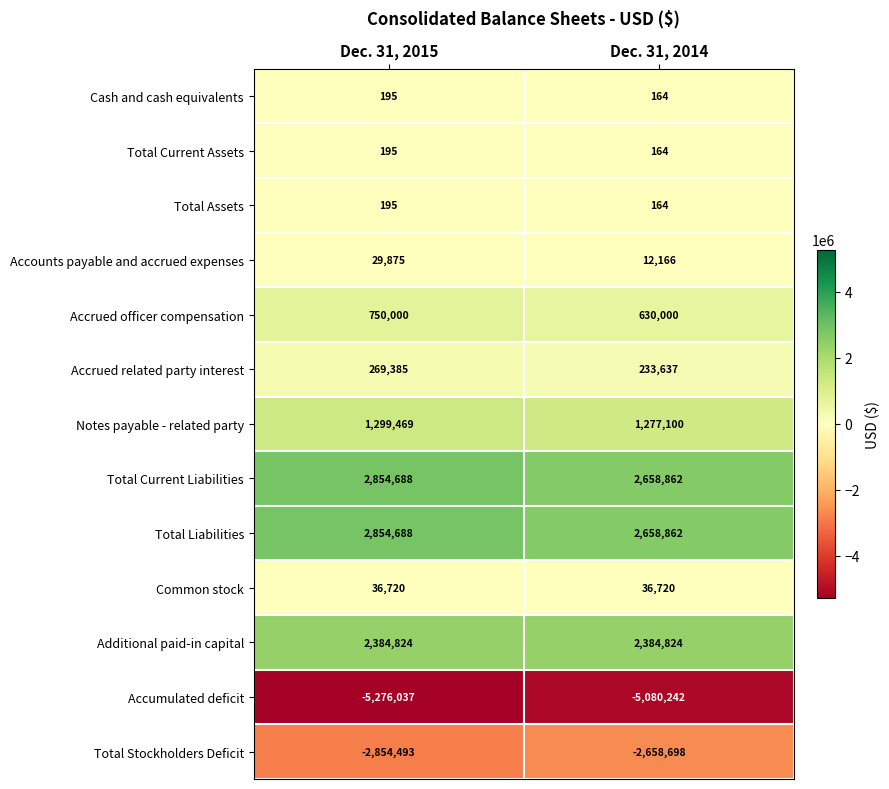

Which category has the lowest value across all series?

Dec. 31, 2015